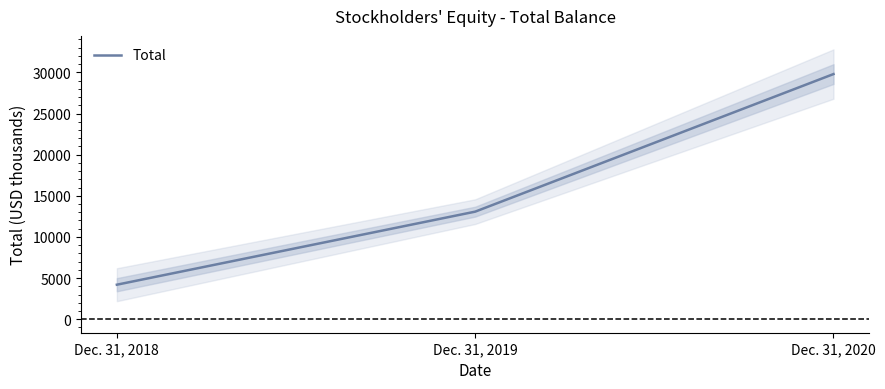

True or false: the data shows 13073 at Dec. 31, 2019.

True